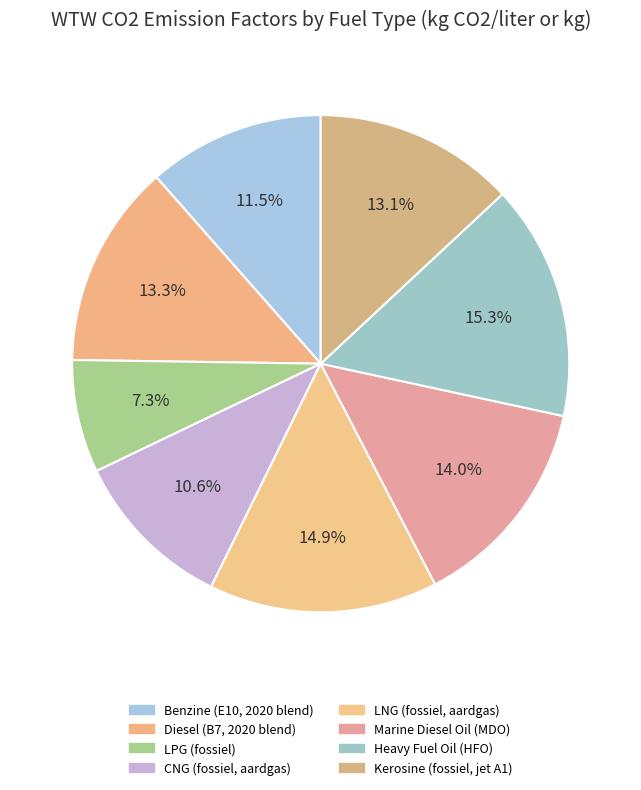

True or false: Benzine (E10, 2020 blend) accounts for 24% of the total.

False